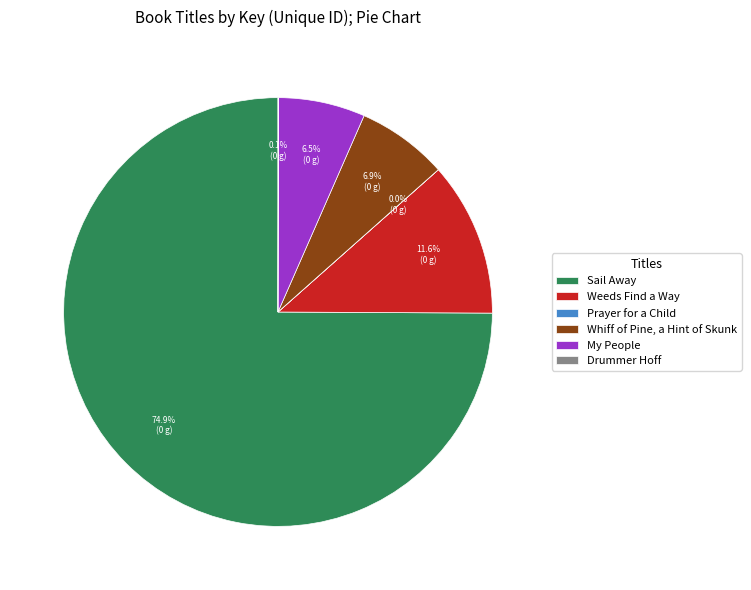

What is the largest slice in the pie chart?

Sail Away